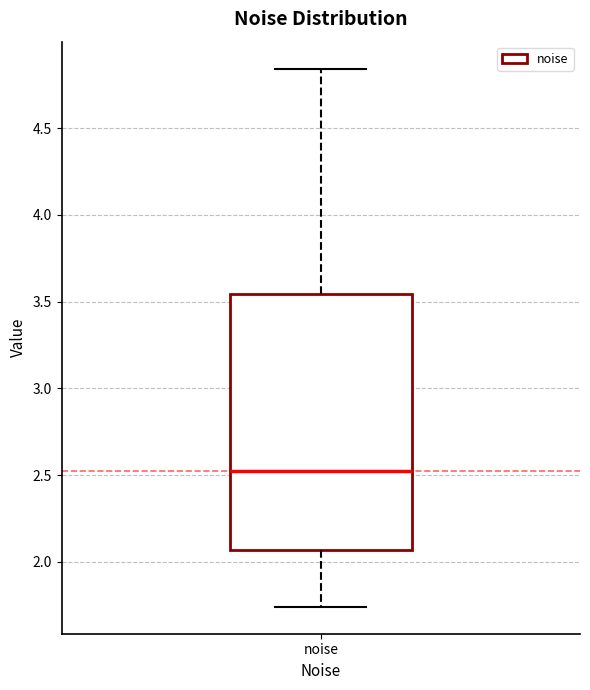

Read this box plot against the y-axis: the position of the median line, the range covered by the box, and the ends of both whiskers. The values are not printed on the chart, so give them approximately, as read against the axis.

median 2.50, box 2.05 to 3.55, whiskers 1.75 to 4.85